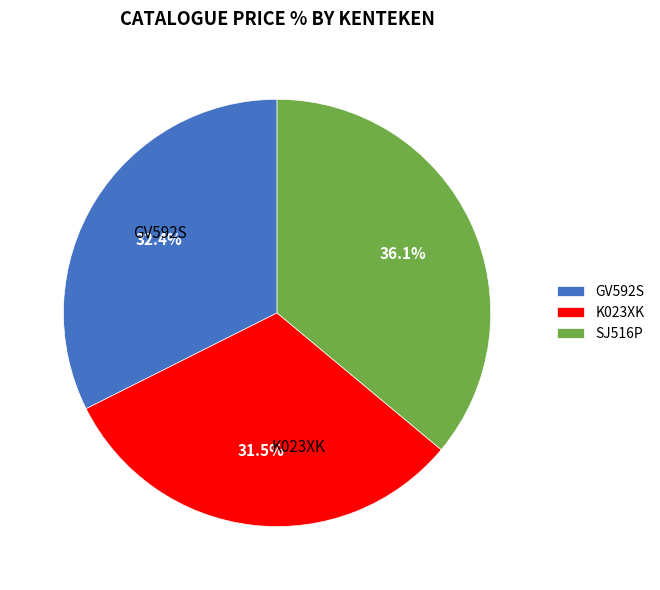

Is there a majority slice in this chart?

No